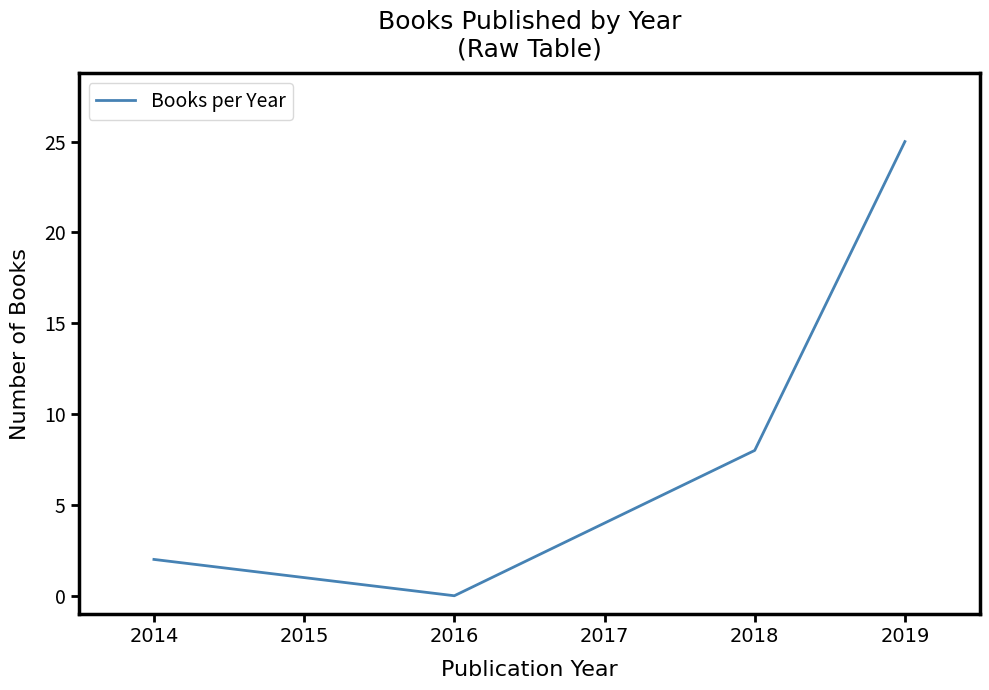

How many lines are shown in the chart?

1